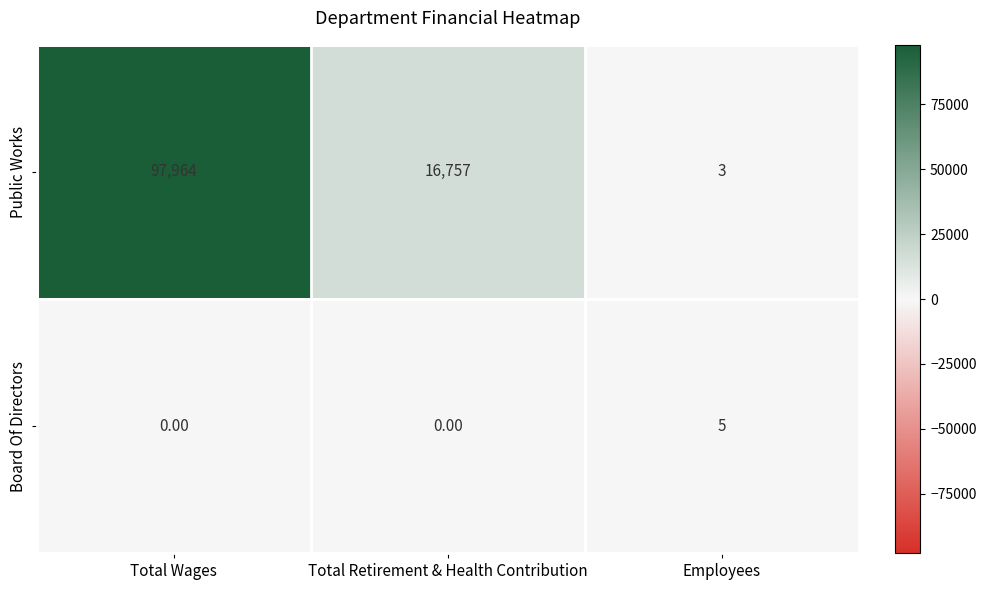

What is the sum of all Board Of Directors values?

5